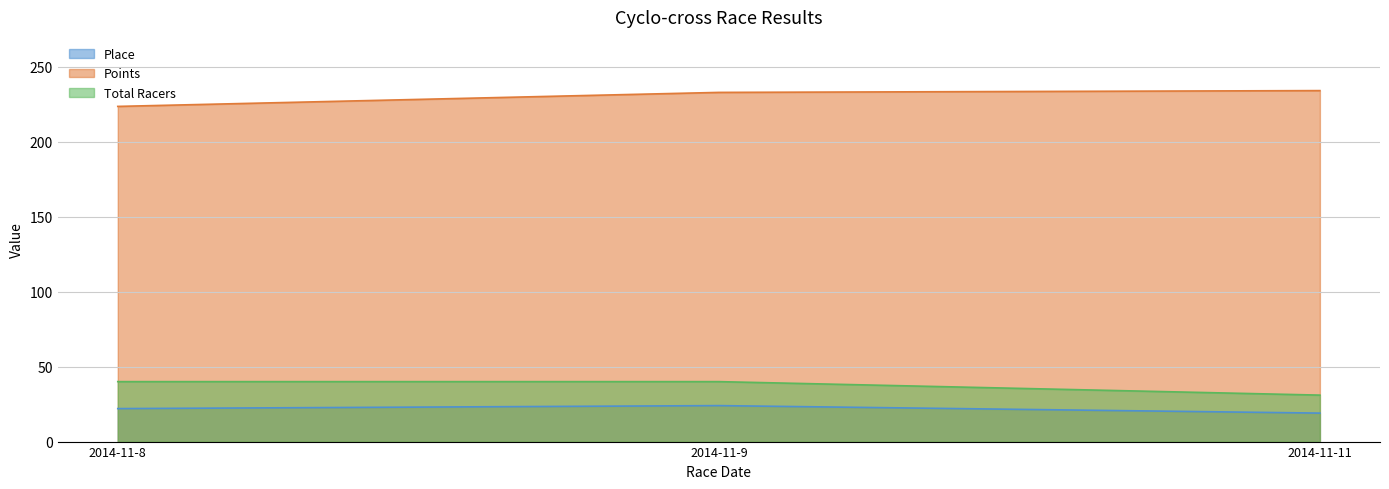

Between 2014-11-8 and 2014-11-11, which is larger?

2014-11-8